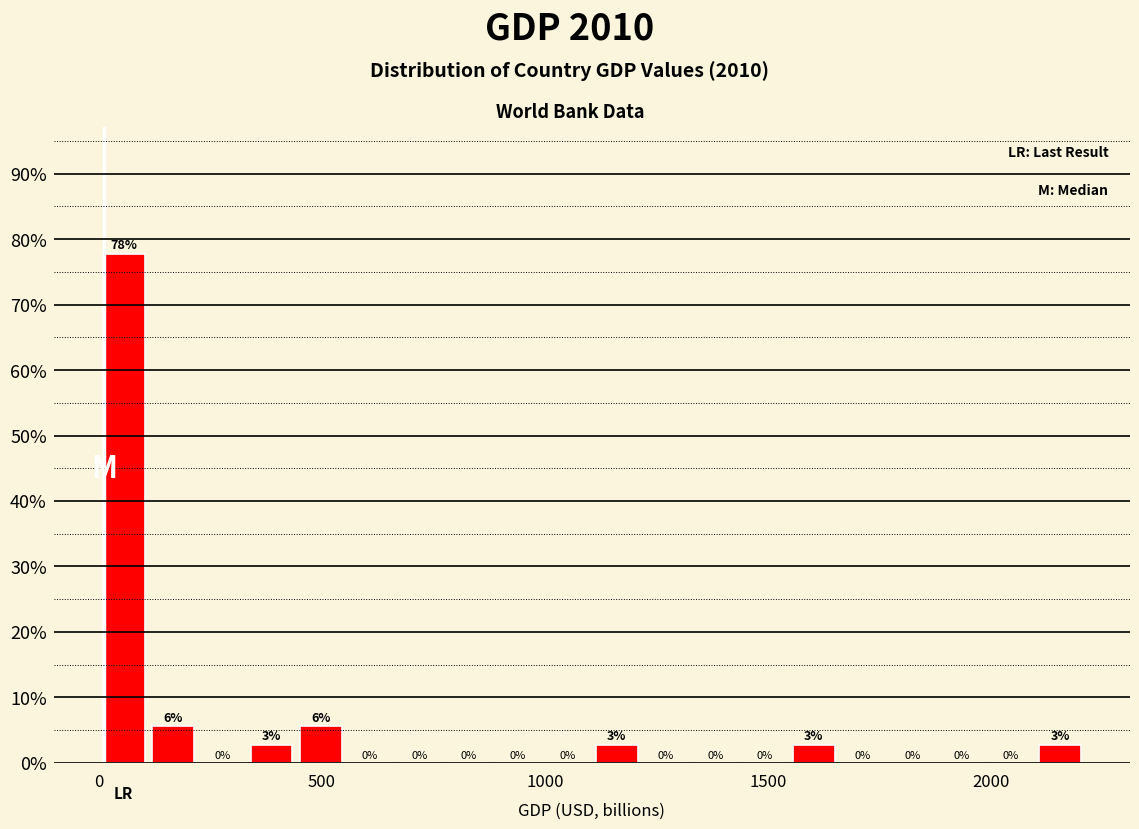

Read against the x-axis, roughly where is the centre of the tallest bar?

50